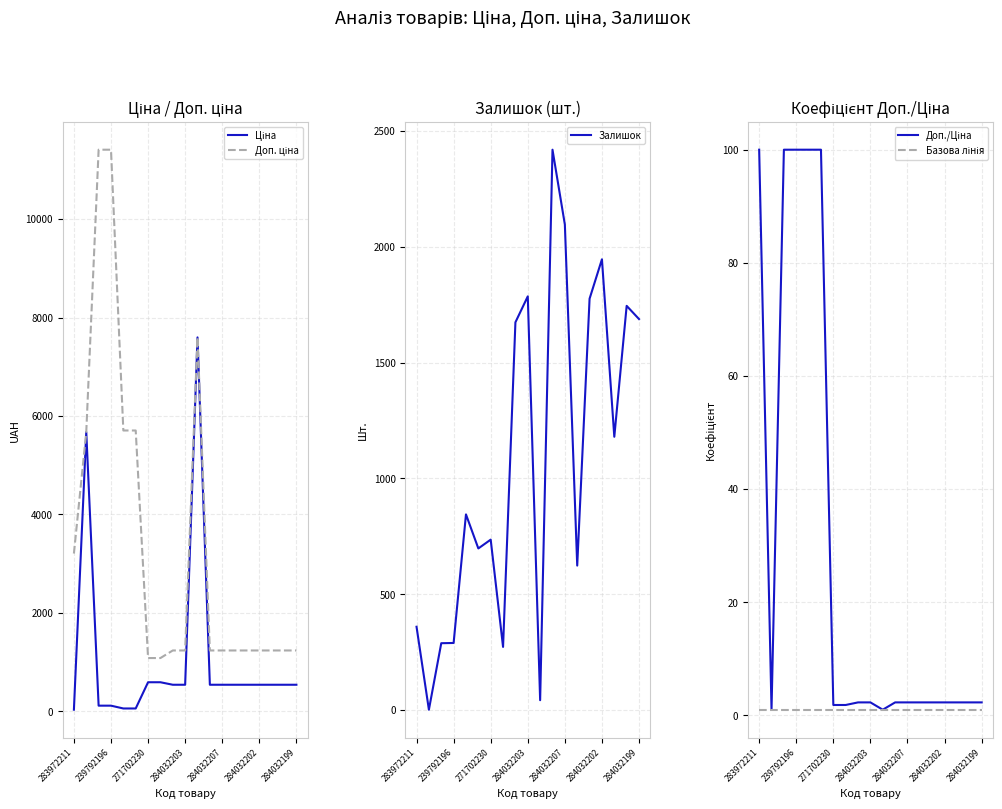

At which label is Залишок closest to 1210?

16